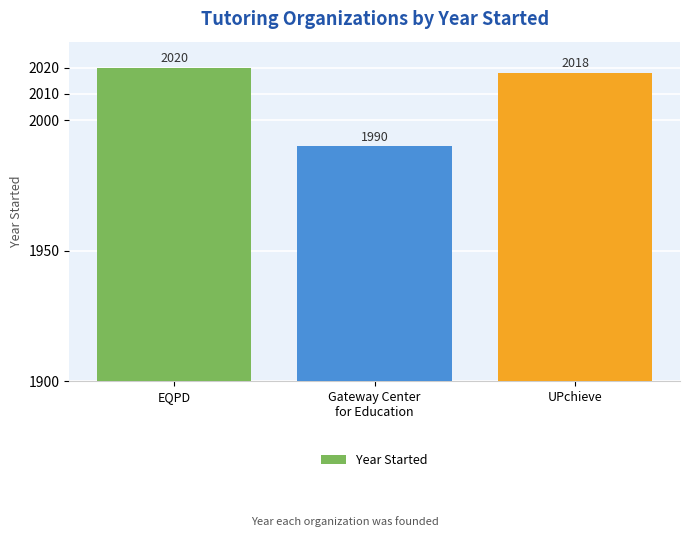

Reading left to right, transcribe all the data shown in this chart.

2020	1990	2018